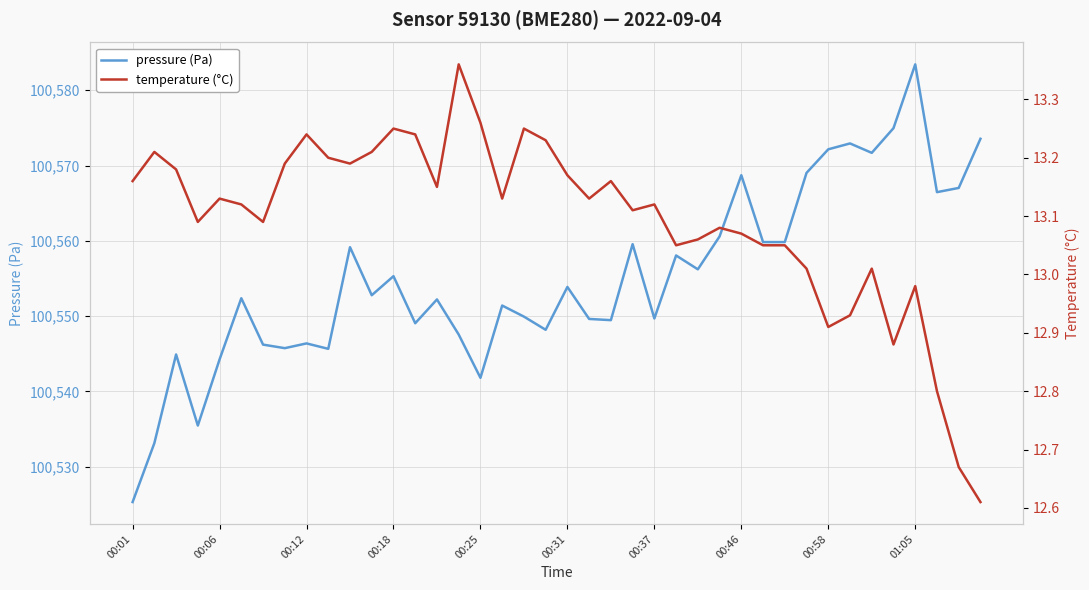

True or false: temperature and pressure cross at least once.

False